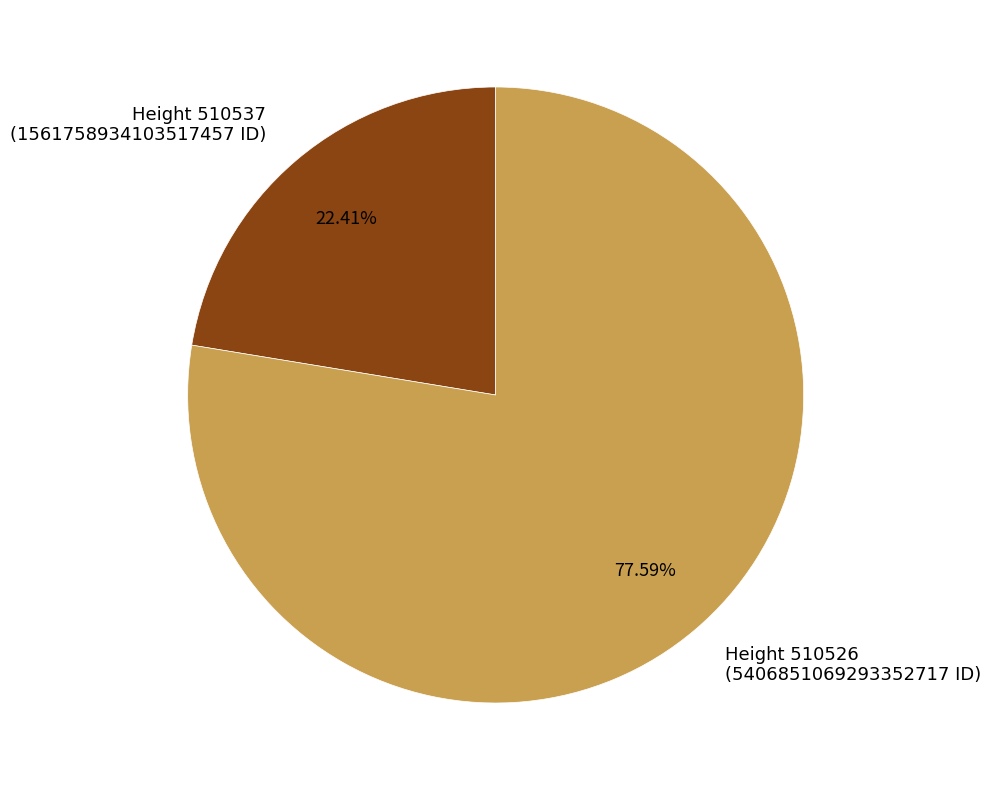

Is there a majority slice in this chart?

Yes